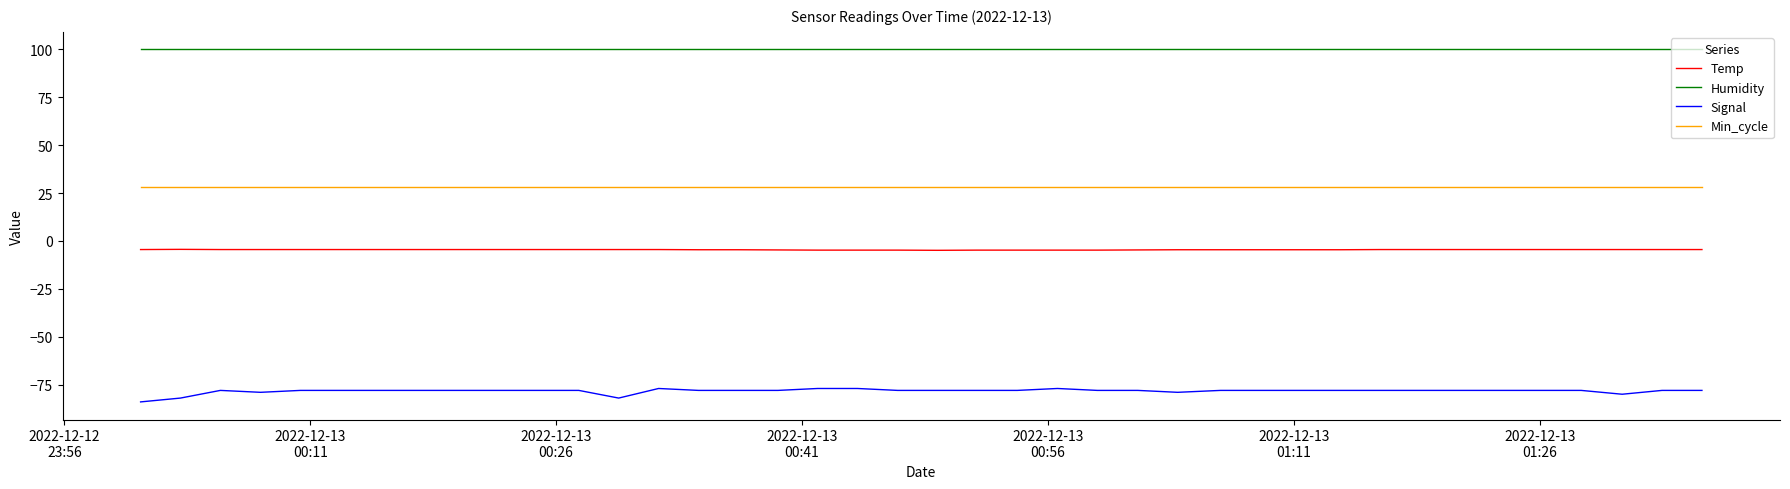

Rank the series by their average value, from highest to lowest.

Humidity, Min_cycle, Temp, Signal